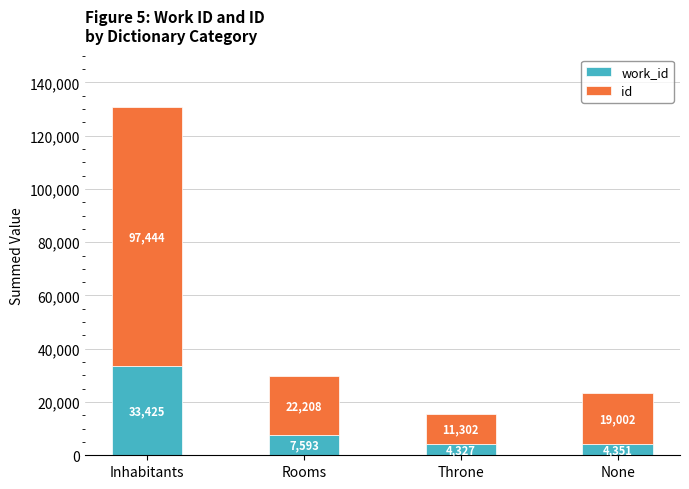

What is the total value across all series at Inhabitants?

130869